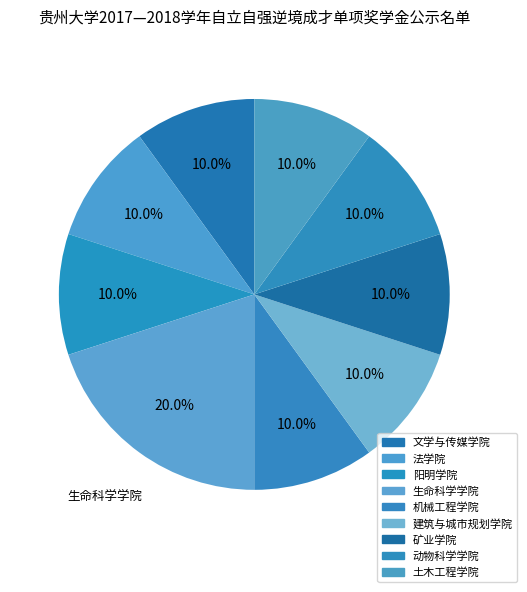

Is 阳明学院 the majority of the pie?

No